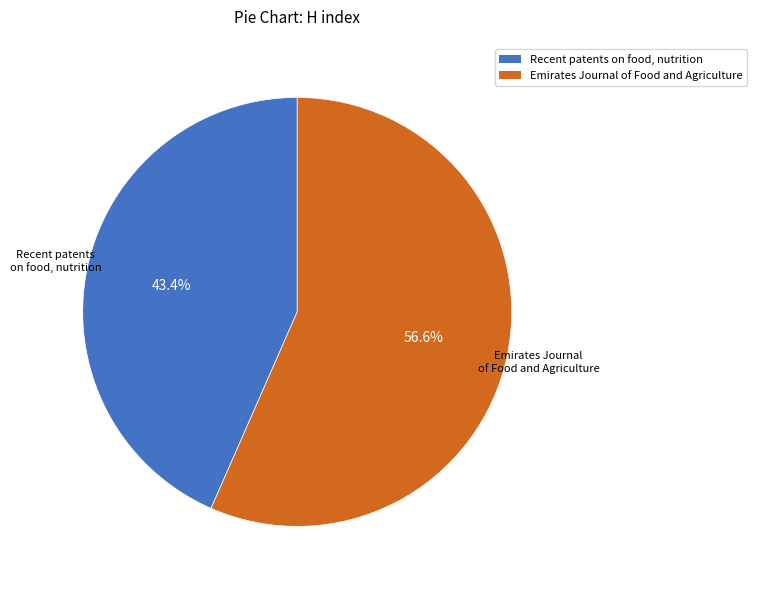

The Recent patents on food, nutrition slice represents 31% of the pie. True or false?

False